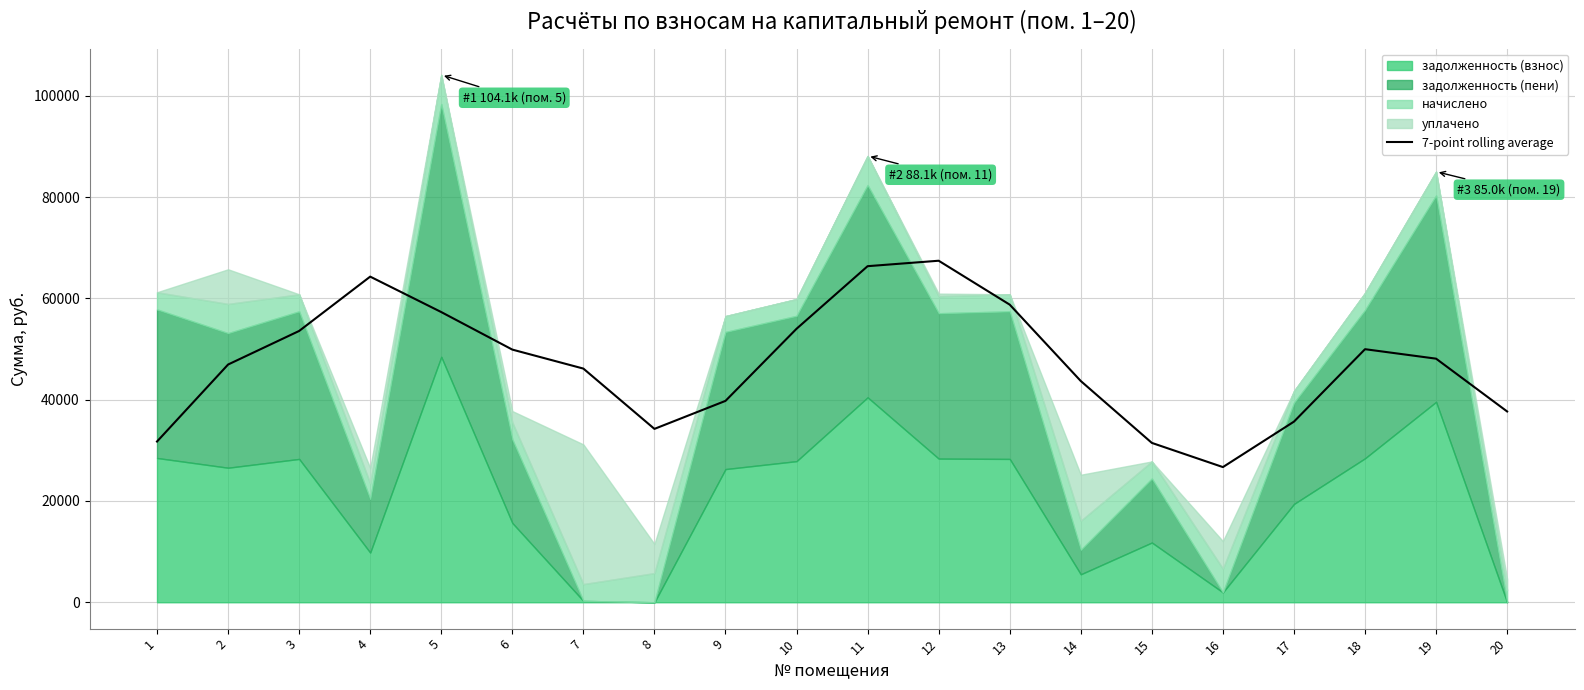

At which category does the data reach its first local valley?

8